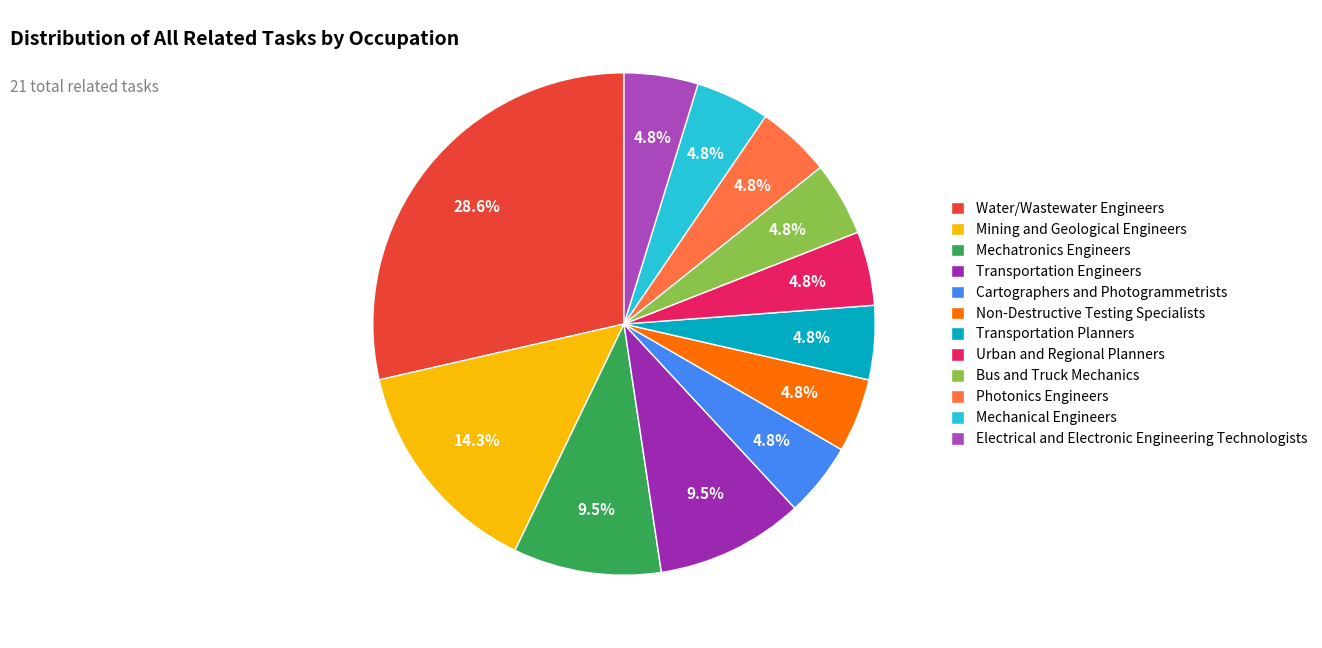

Count the number of slices in the pie.

12